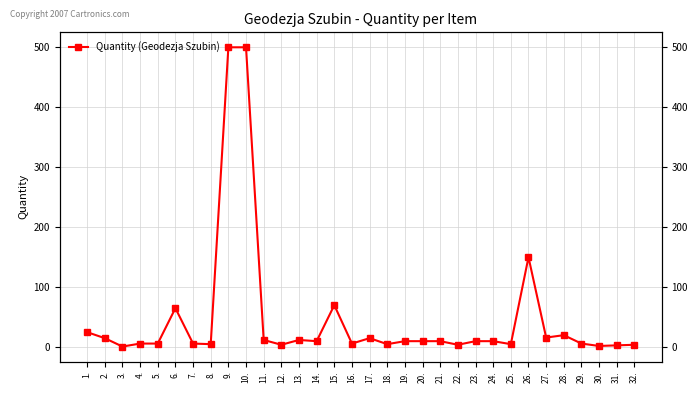

The value at 1. is 33. True or false?

False